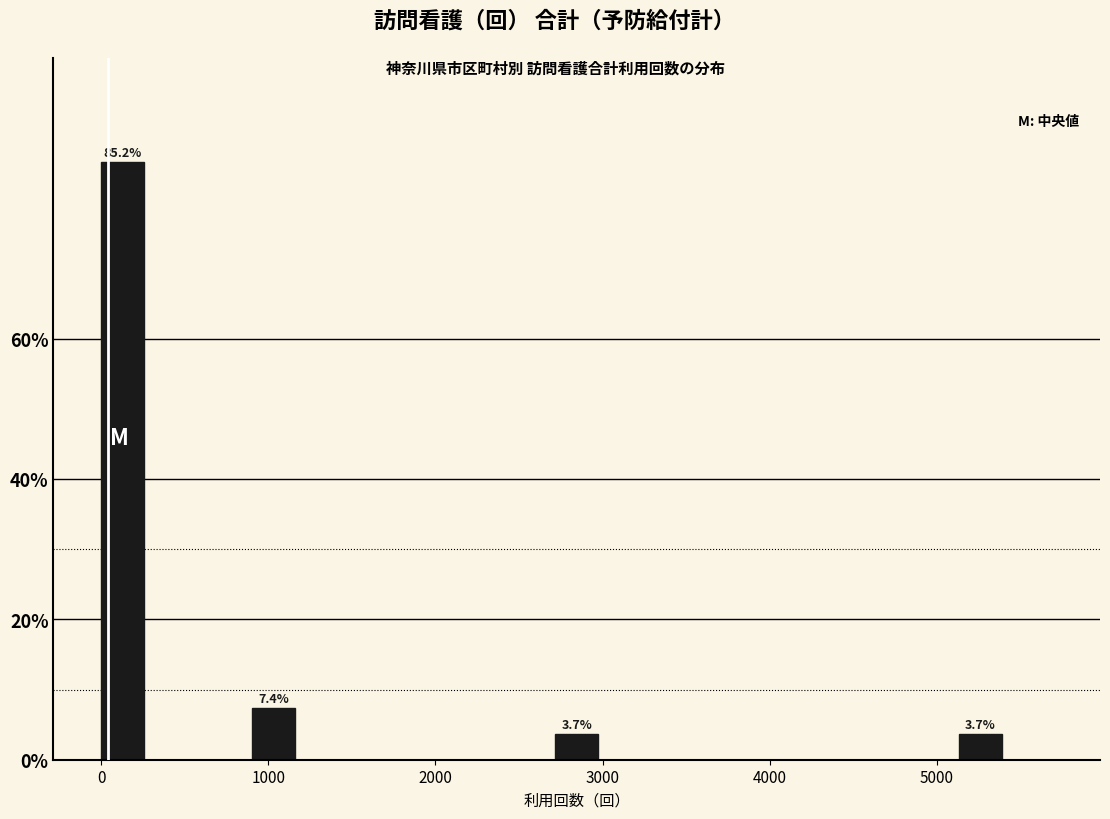

Read against the x-axis, roughly where is the centre of the tallest bar?

100